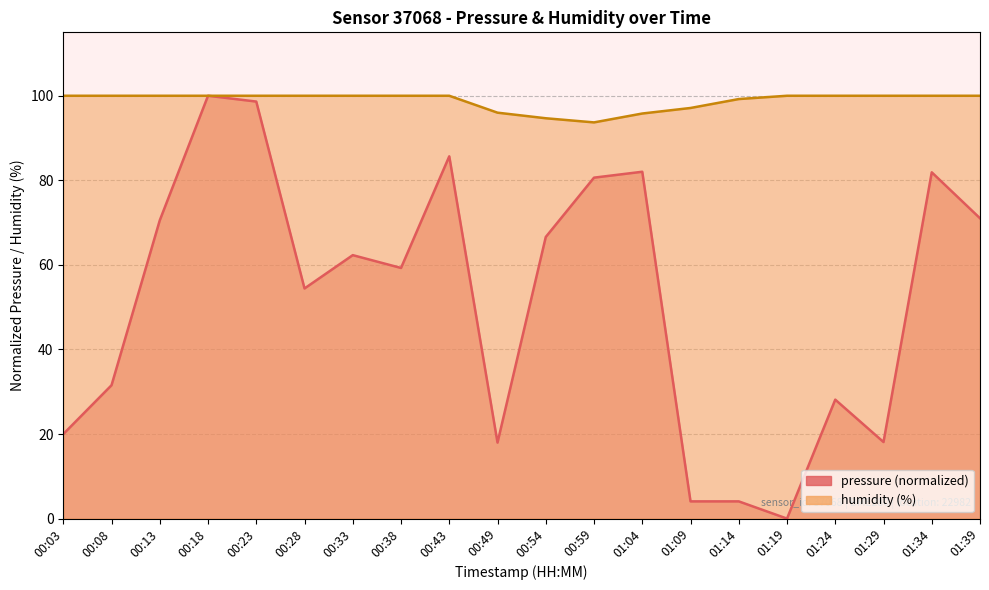

List the labels in order of pressure value, smallest first.

01:19, 01:09, 01:14, 00:49, 01:29, 00:03, 01:24, 00:08, 00:28, 00:38, 00:33, 00:54, 00:13, 01:39, 00:59, 01:34, 01:04, 00:43, 00:23, 00:18